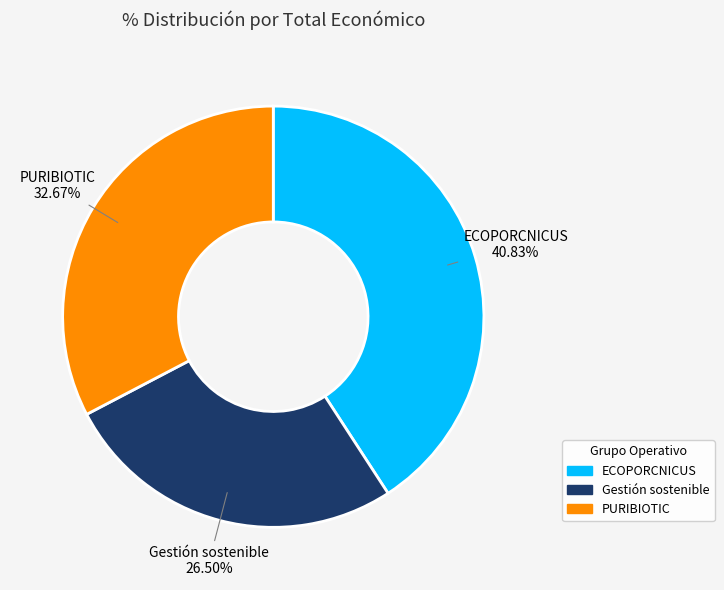

Which has a higher value, ECOPORCNICUS or PURIBIOTIC?

ECOPORCNICUS